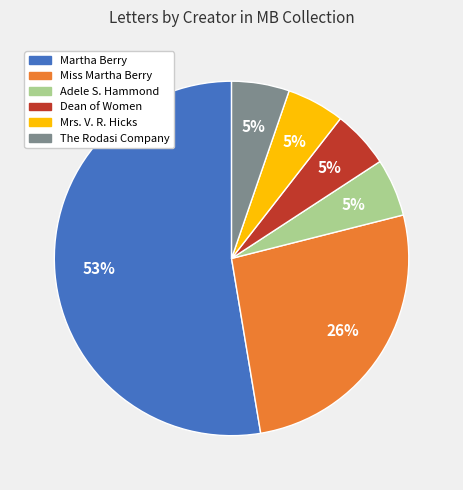

To the nearest percent, what is the average slice percentage?

17%